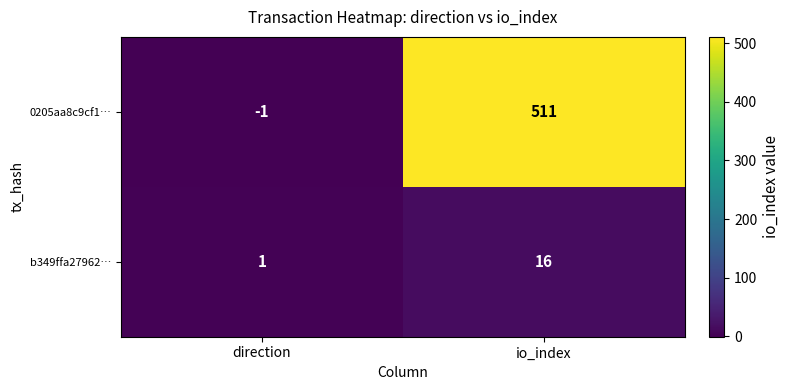

At which label is 0205aa8c9cf1… closest to 255?

direction